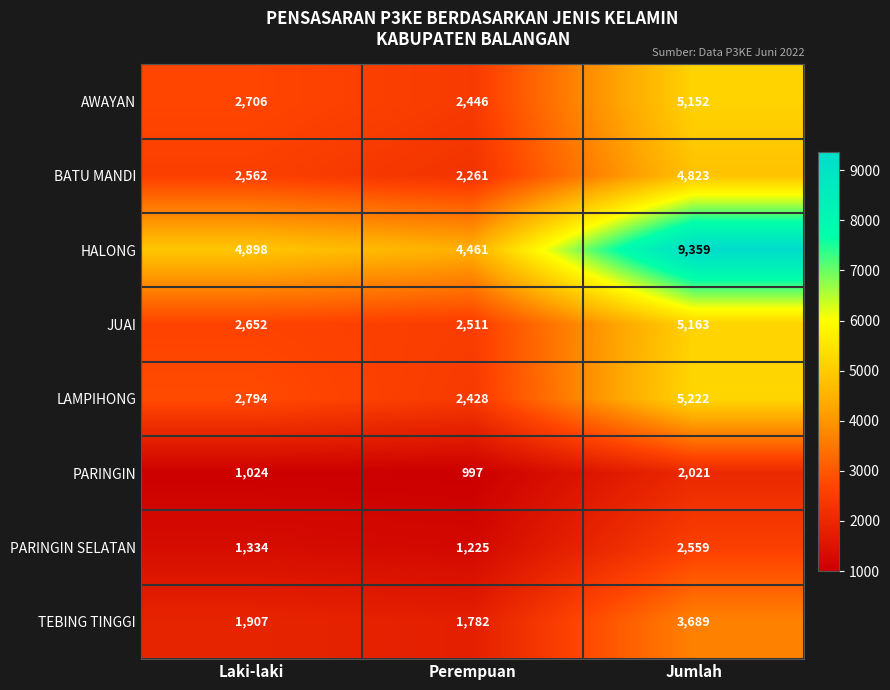

Is it true that AWAYAN equals 2446 at Perempuan?

True